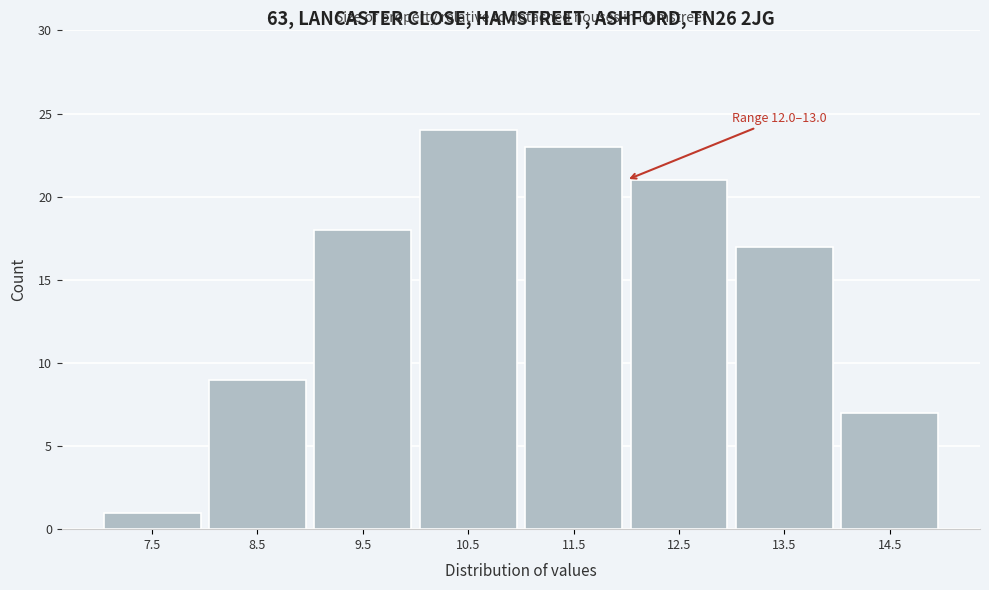

Reading left to right, extract all data points from this chart.

1	9	18	24	23	21	17	7